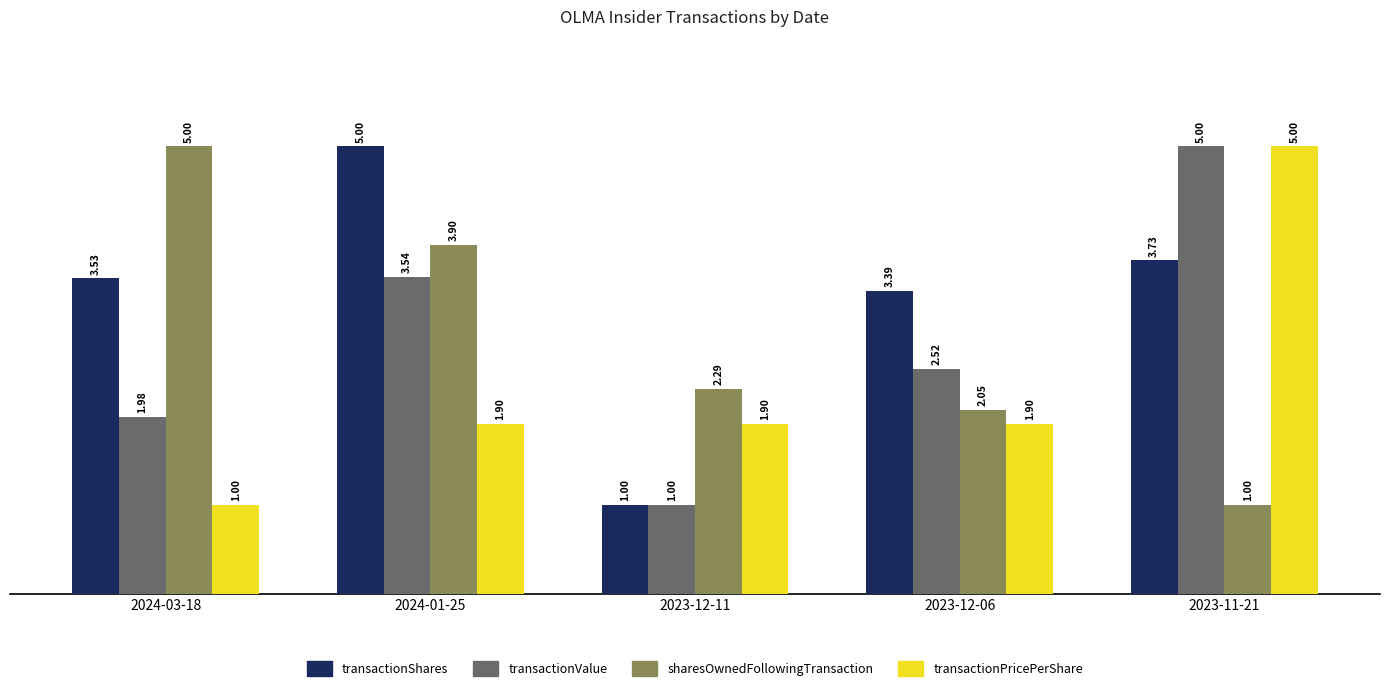

What is the total value across all series at 2023-12-11?

6.2